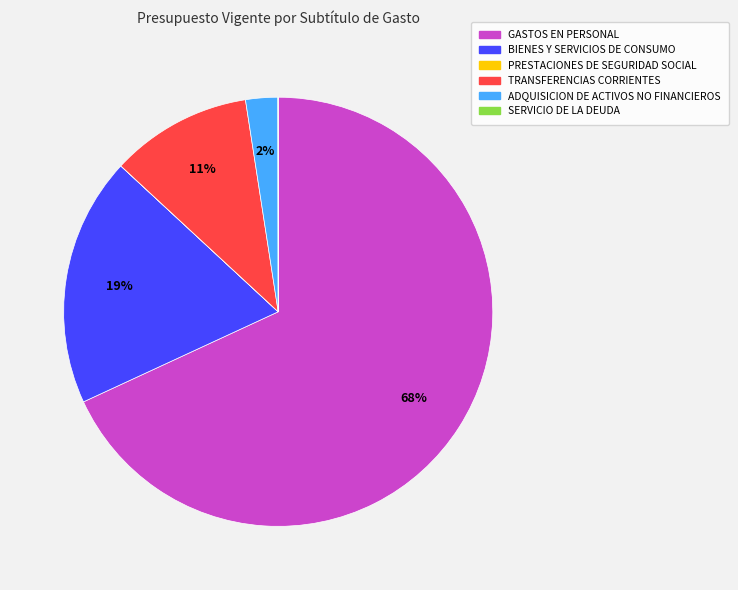

Do GASTOS EN PERSONAL and ADQUISICION DE ACTIVOS NO FINANCIEROS together represent more than half of the pie?

Yes